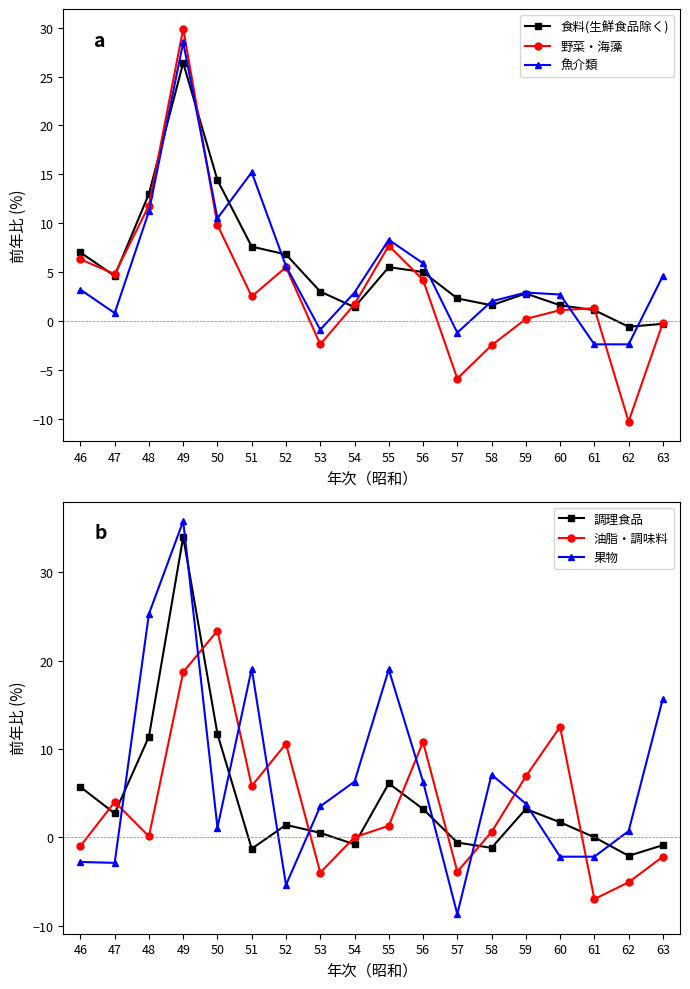

What is the sum of all 魚介類 values?

97.4